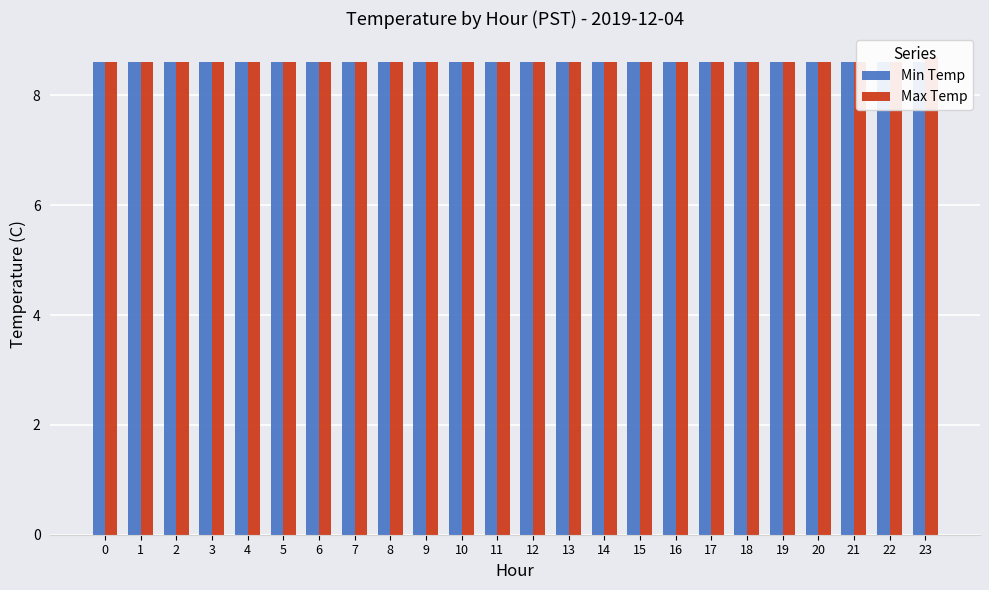

Which series has the widest spread of values?

Max Temp